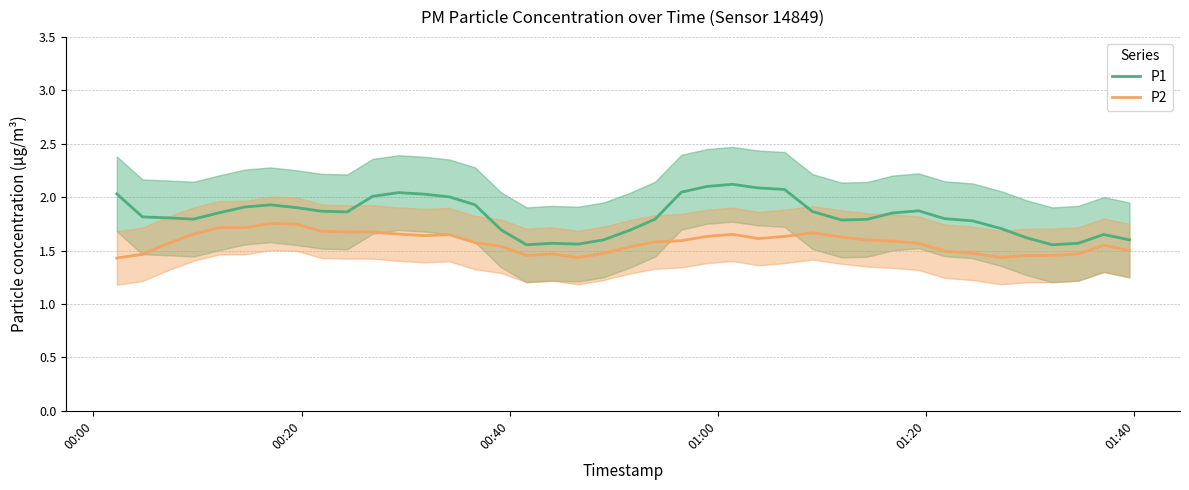

Which series has the largest total across all categories?

P1